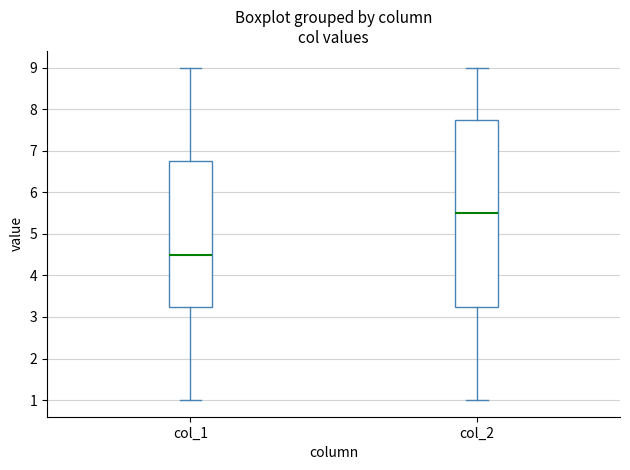

Reading left to right, transcribe this box plot: for each box, give where its median line is, the range the box spans, and where its two whiskers end, as read against the y-axis. The values are not printed on the chart, so give them approximately, as read against the axis.

col_1: median 4.5, box 3.3 to 6.8, whiskers 1.0 to 9.0
col_2: median 5.5, box 3.3 to 7.8, whiskers 1.0 to 9.0